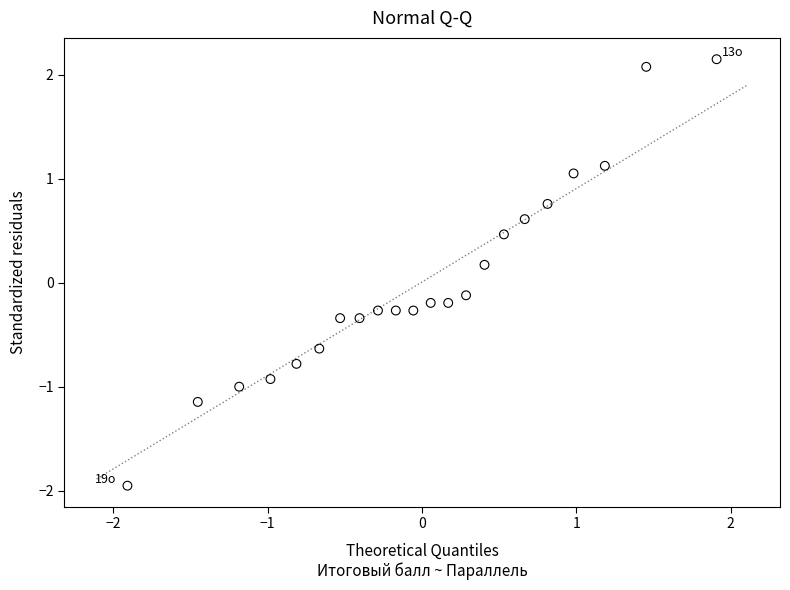

What is the range of Y values (max minus min)?

4.1